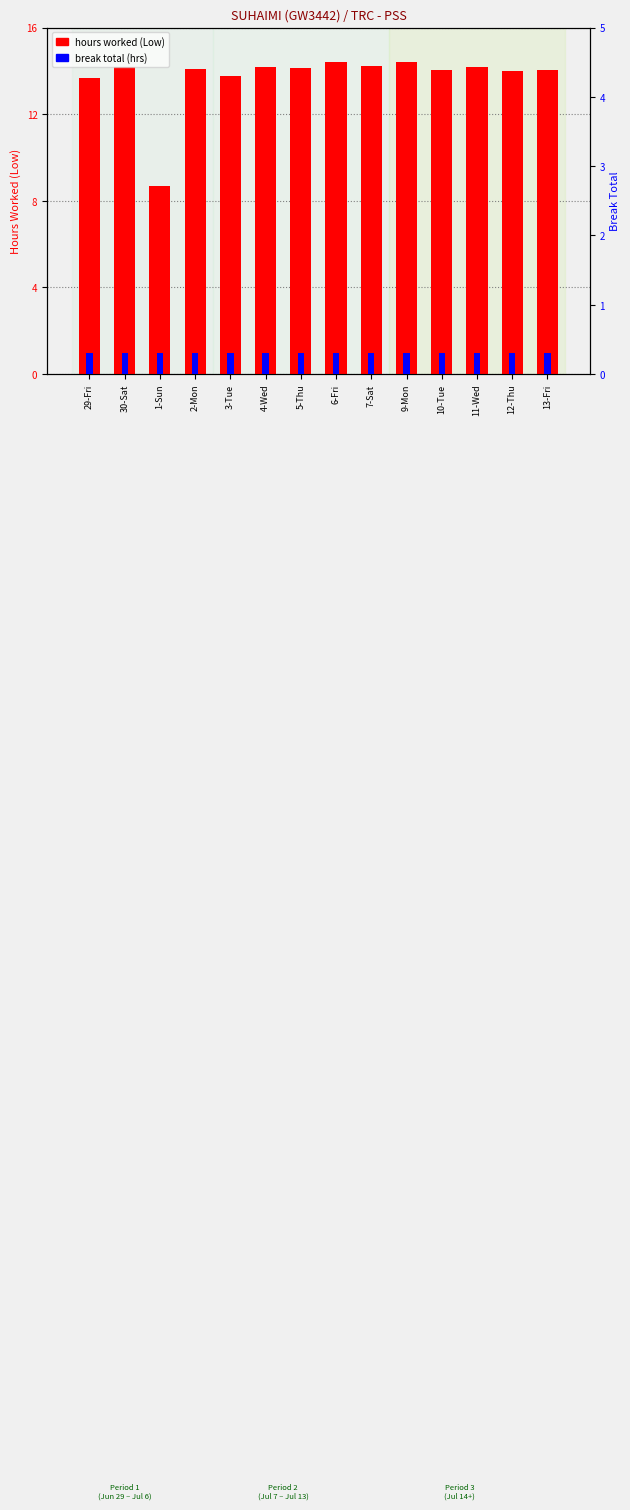

What is the approximate value of hours worked (Low) at 29-Fri?

13.7